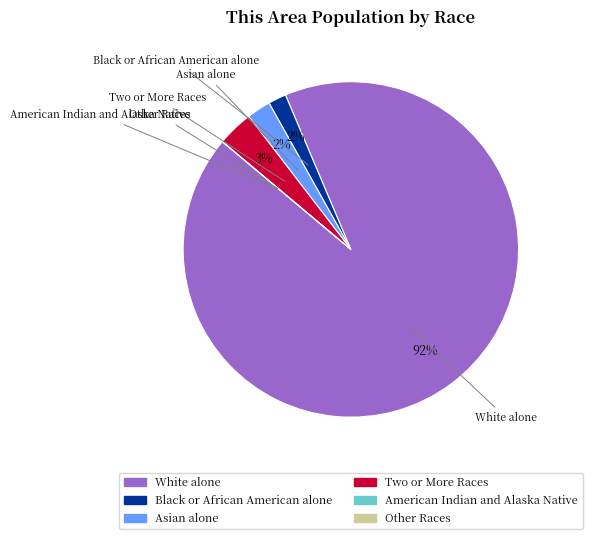

To the nearest percent, what is the average slice percentage?

17%